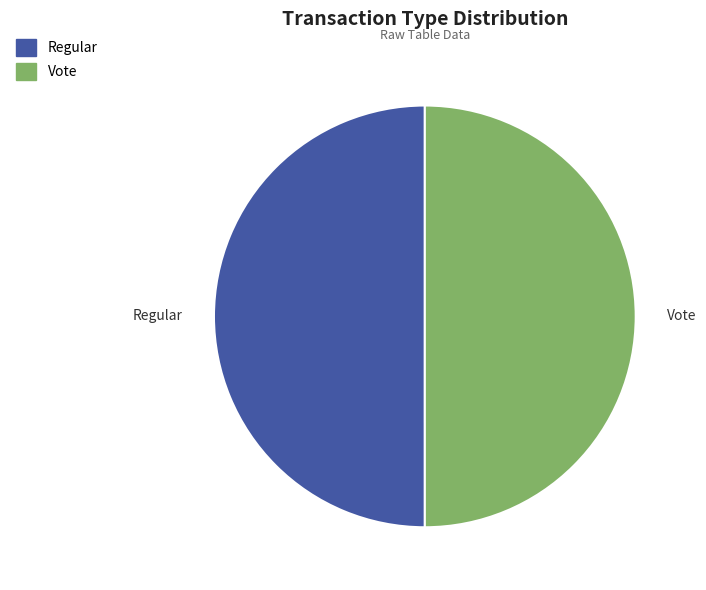

Do Vote and Regular together represent more than half of the pie?

Yes